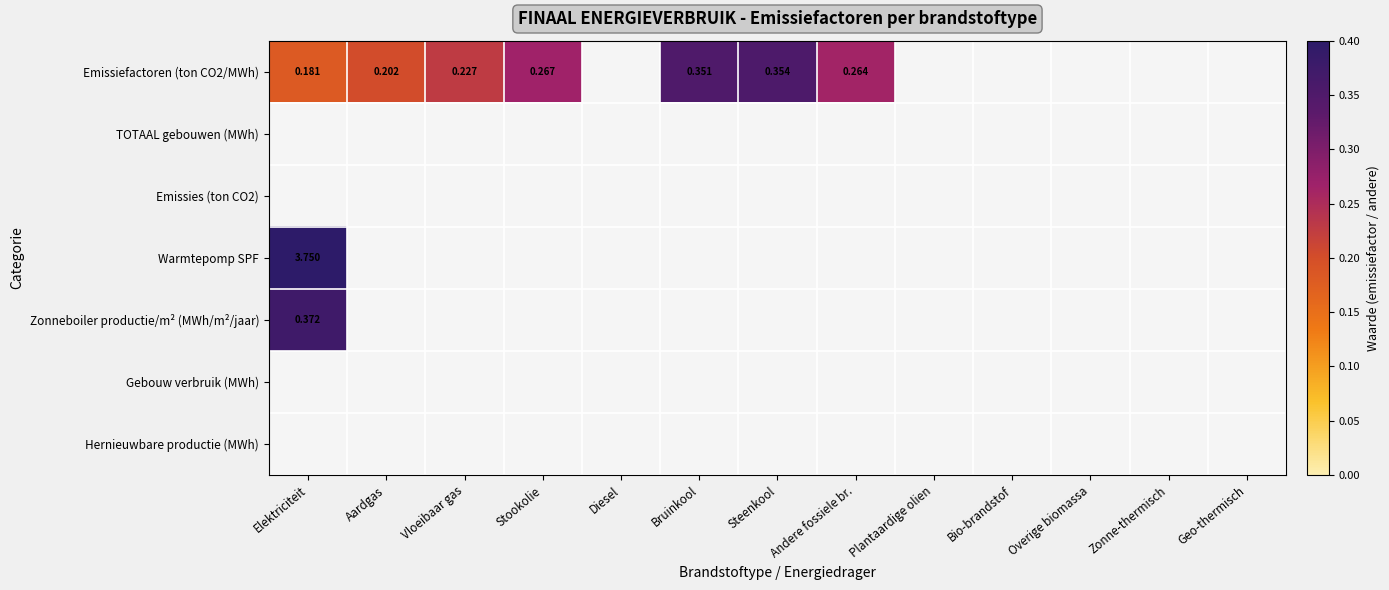

List the labels in order of Gebouw verbruik (MWh) value, largest first.

Elektriciteit, Aardgas, Vloeibaar gas, Stookolie, Diesel, Bruinkool, Steenkool, Andere fossiele br., Plantaardige olien, Bio-brandstof, Overige biomassa, Zonne-thermisch, Geo-thermisch